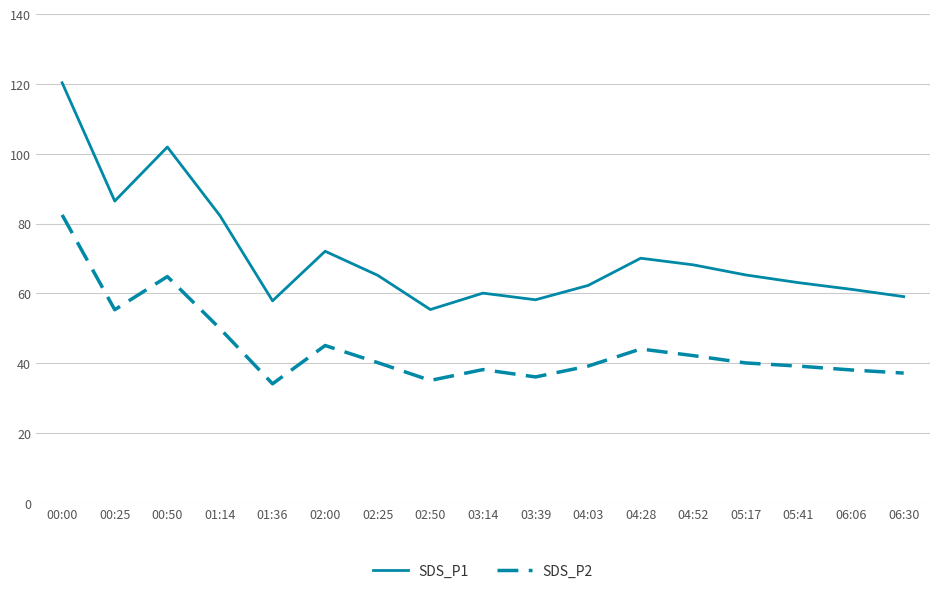

True or false: SDS_P2 and SDS_P1 cross at least once.

False